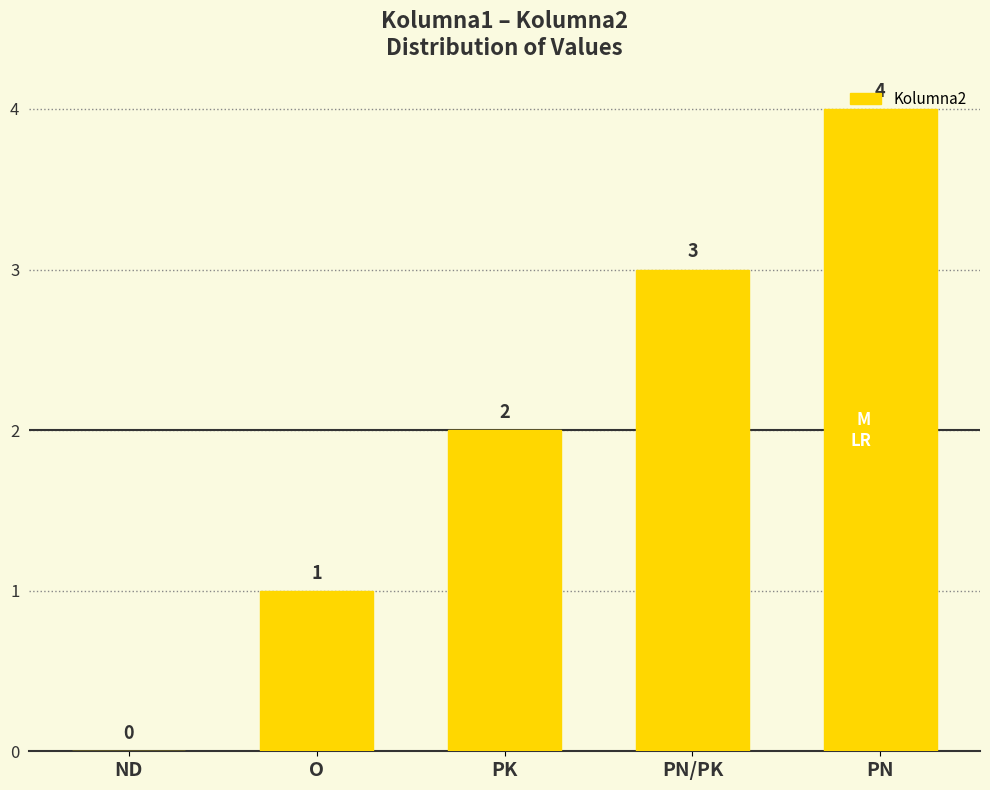

The chart shows a value of 4 at PN. True or false?

True